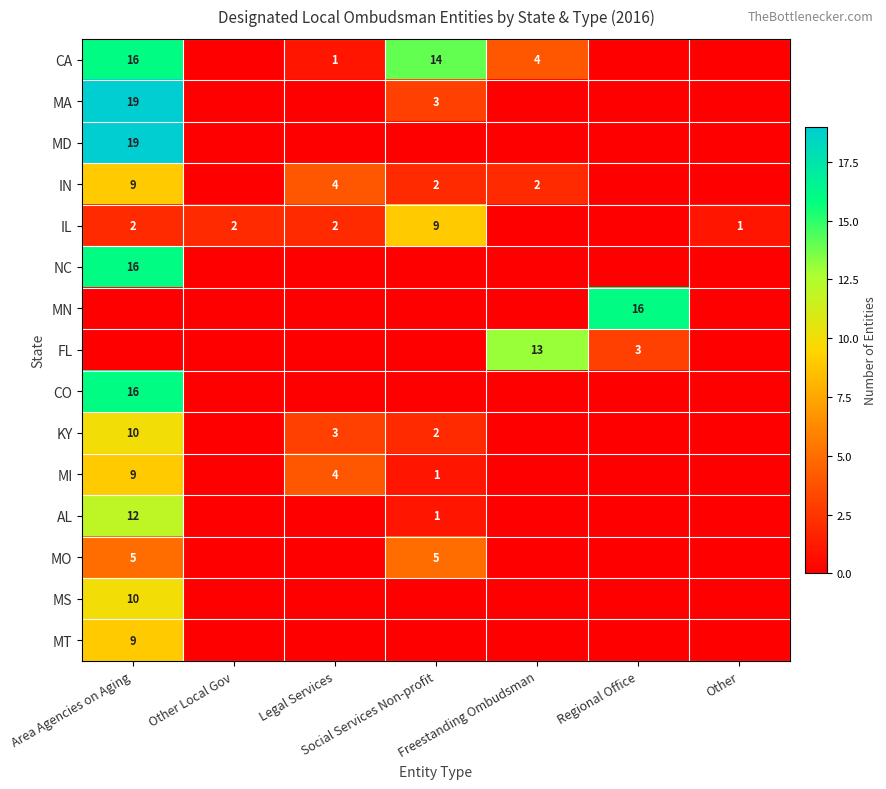

True or false: MD has a value of 19 at Area Agencies on Aging.

True